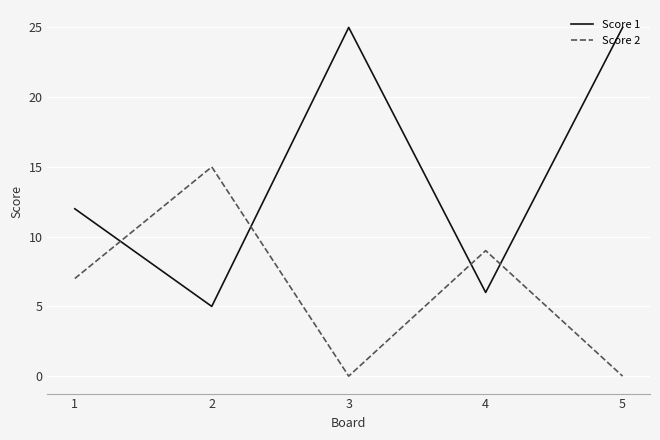

Where is the first local minimum for Score 2?

3